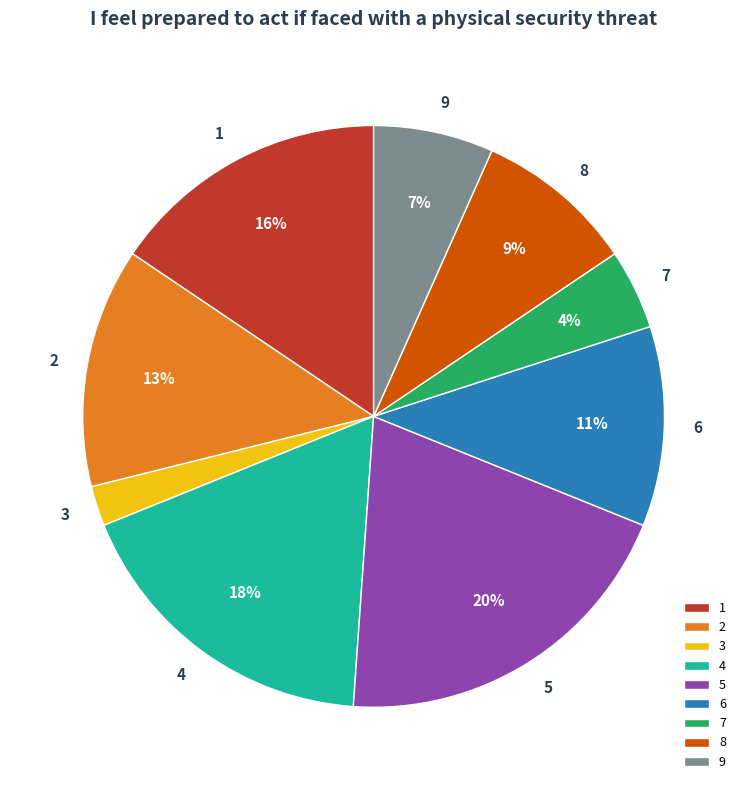

To the nearest percent, what portion does 6 represent?

11%